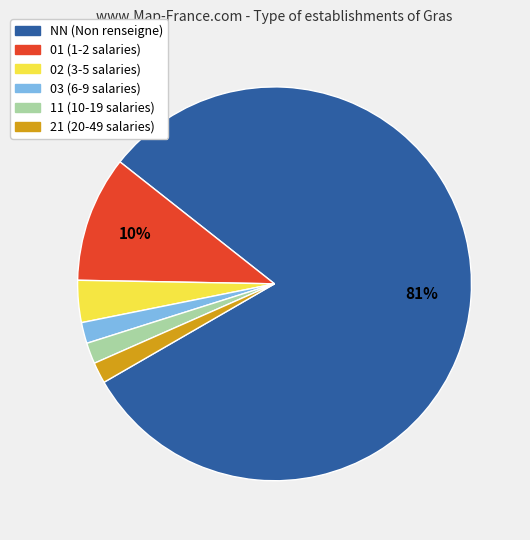

How many slices are in this pie chart?

6